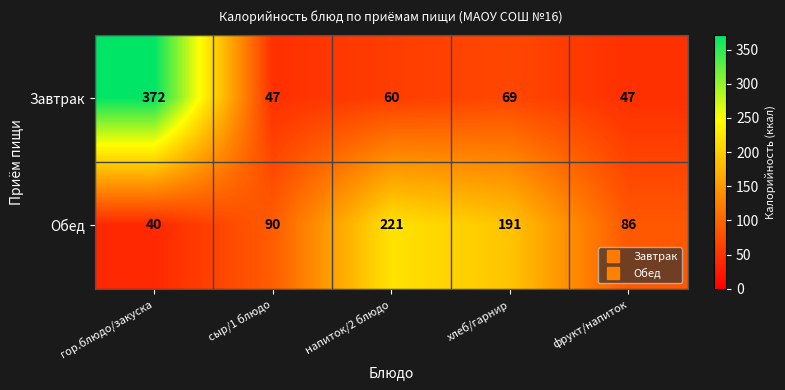

The value of Завтрак at сыр/1 блюдо is 47. True or false?

True